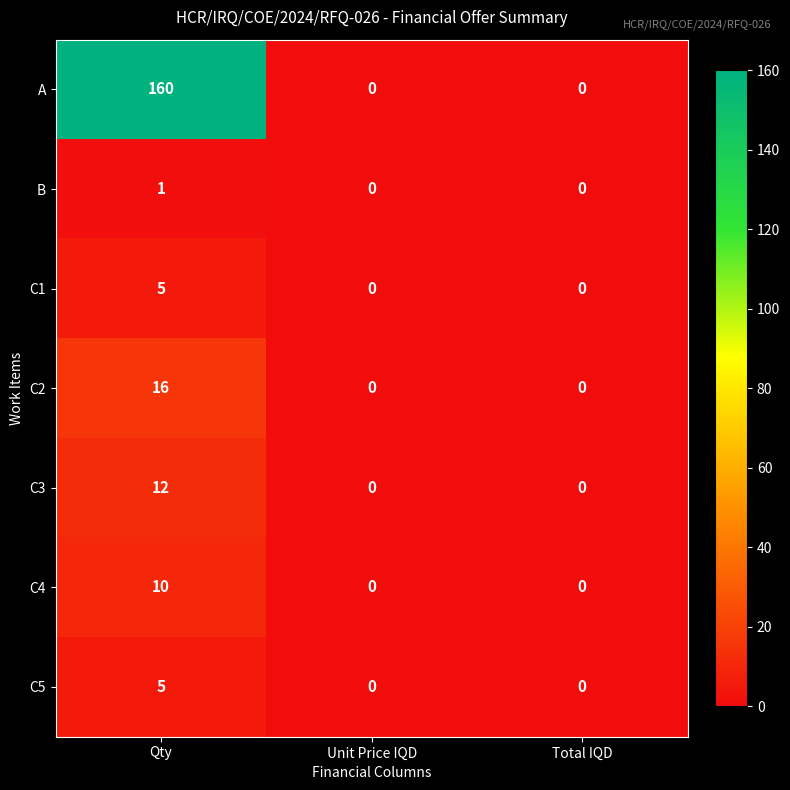

What is the highest value of the C3 series?

12